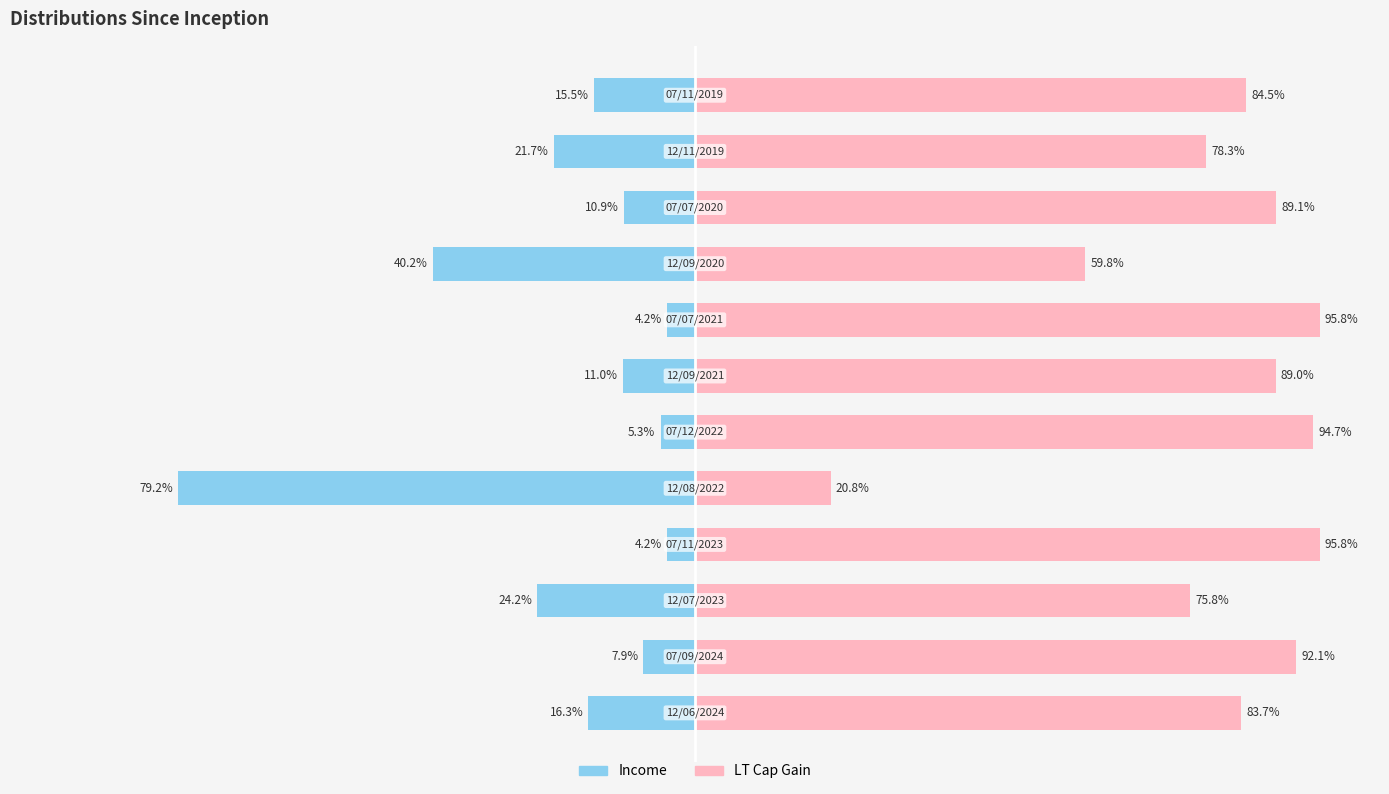

How many bars are there in total?

24